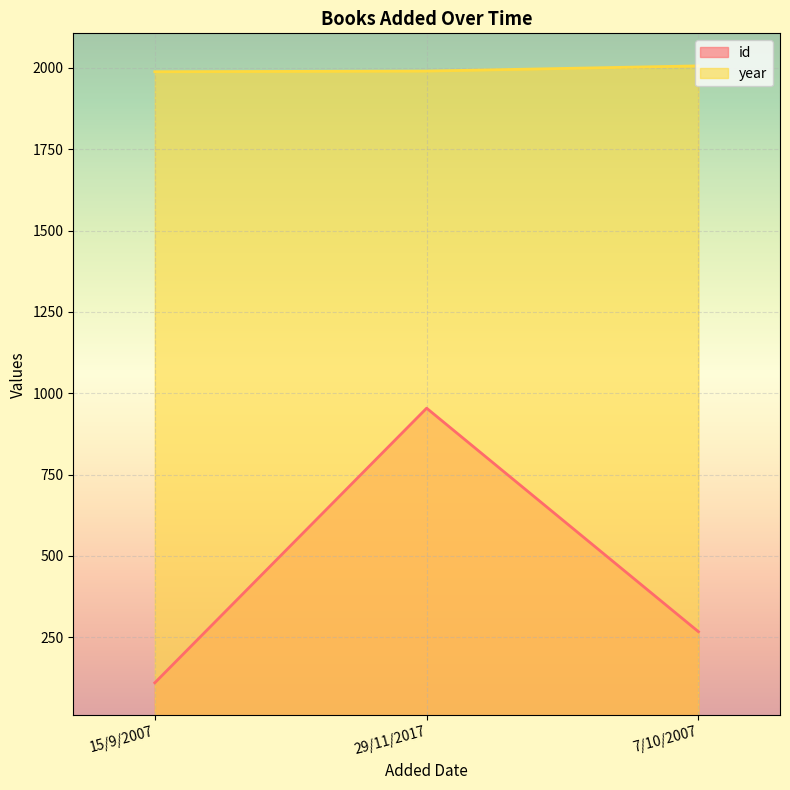

List the labels in order of year value, largest first.

7/10/2007, 29/11/2017, 15/9/2007